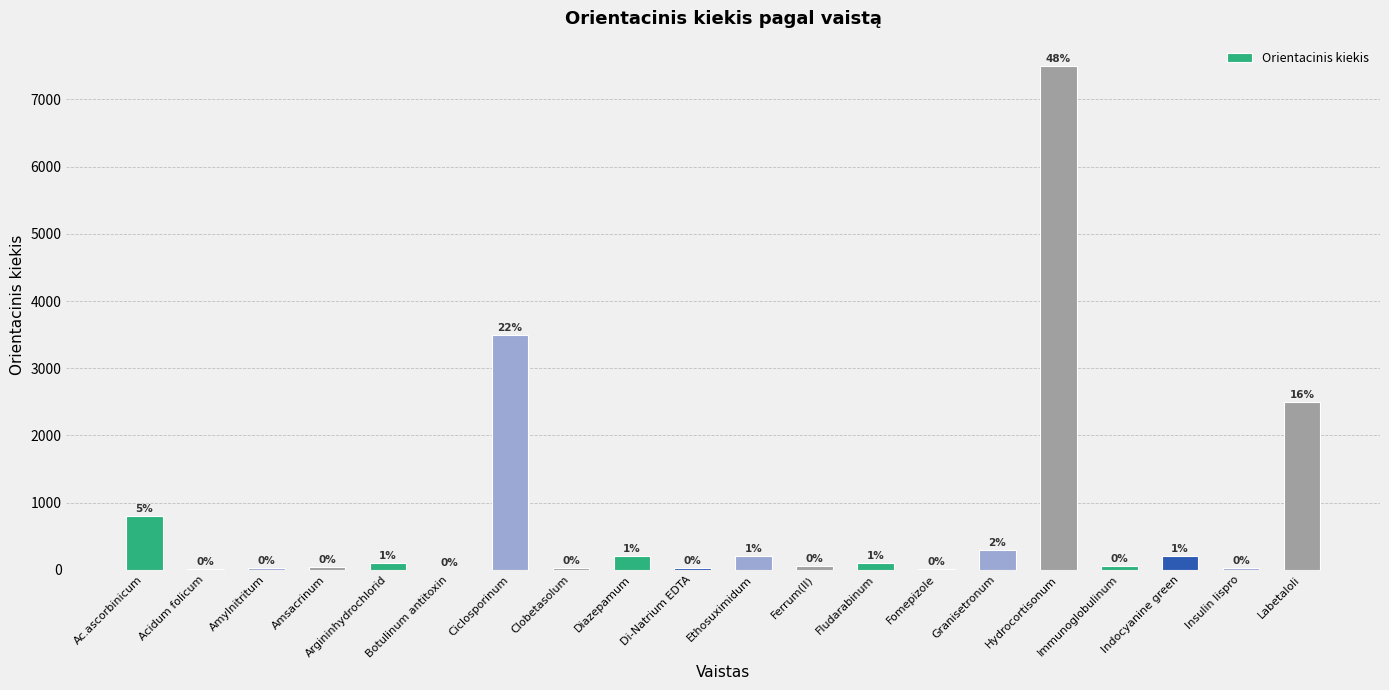

Reading right to left, transcribe all the data shown in this chart.

2500	25	200	50	7500	300	9	100	60	200	20	200	25	3500	1	100	48	24	12	800